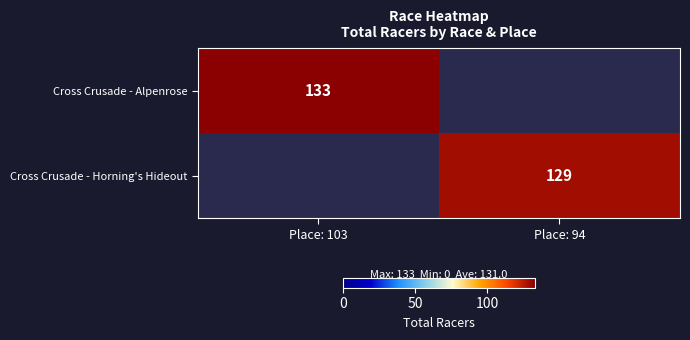

True or false: Cross Crusade - Horning's Hideout has a value of 48 at Place: 94.

False